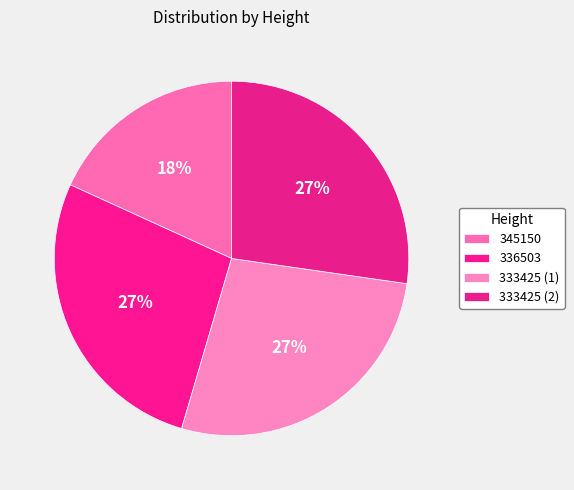

What percentage is the 336503 slice, to the nearest percent?

27%